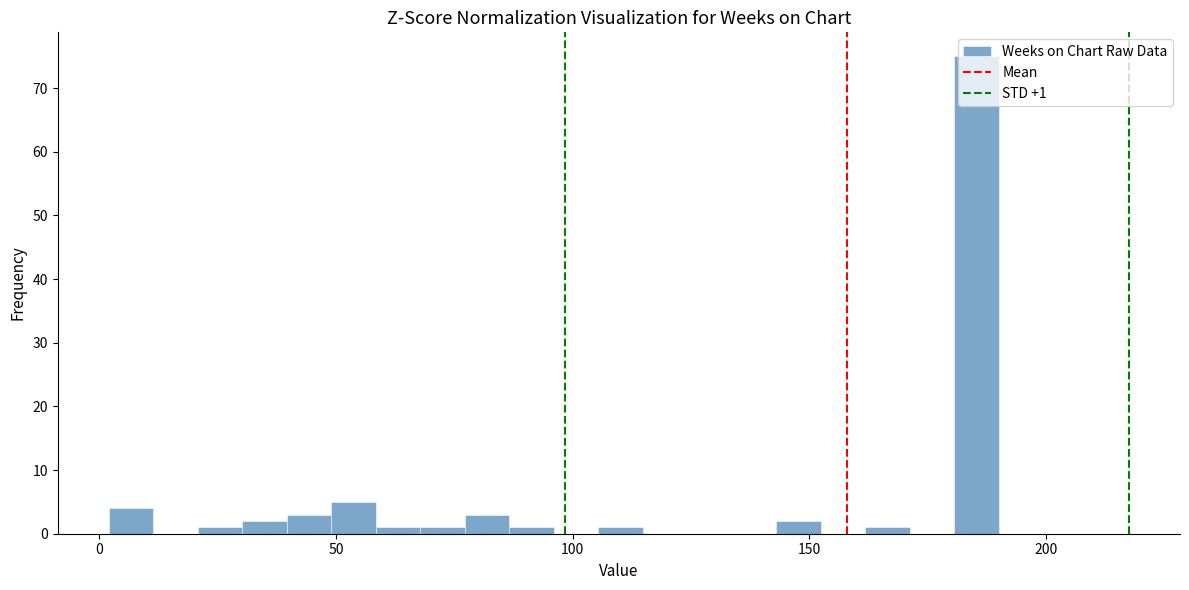

Around what value on the x-axis is the tallest bar? Give the approximate position of its centre, as read against the axis.

185